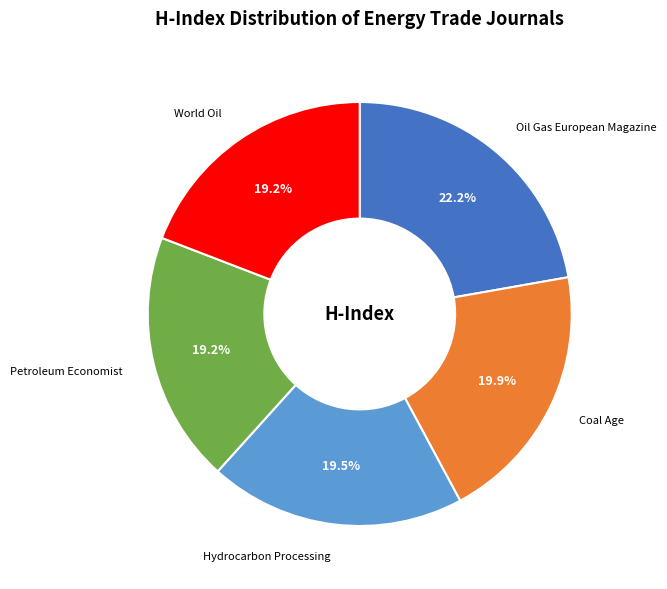

Which slice is the largest?

Oil Gas European Magazine